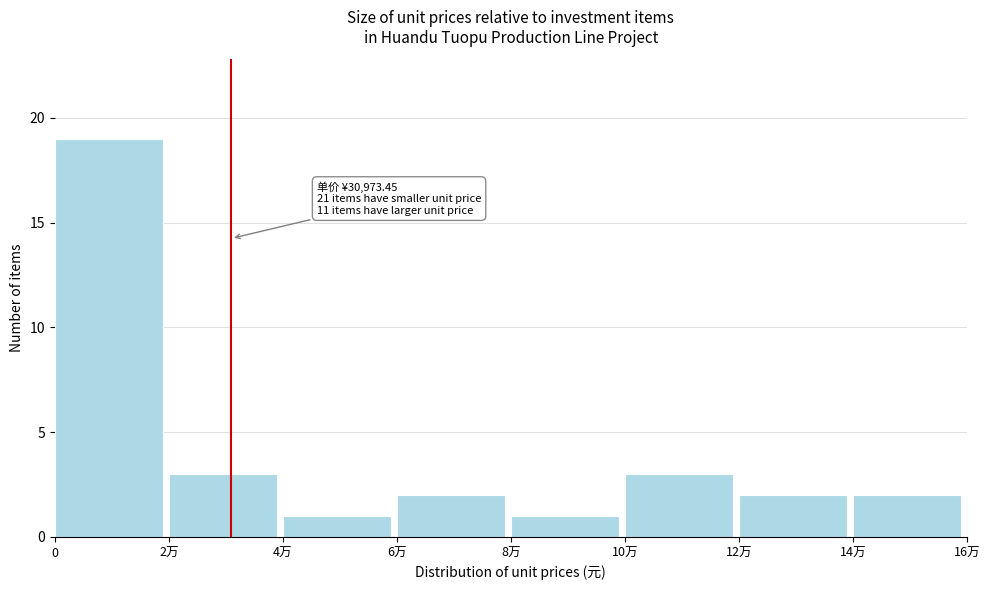

Reading right to left, list all the values displayed in this chart.

2	2	3	1	2	1	3	19